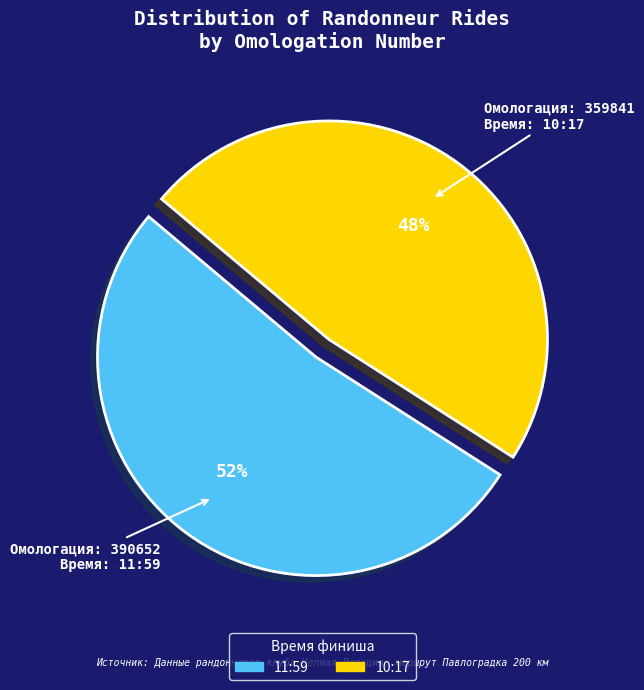

Which has a higher value, 11:59 or 10:17?

11:59